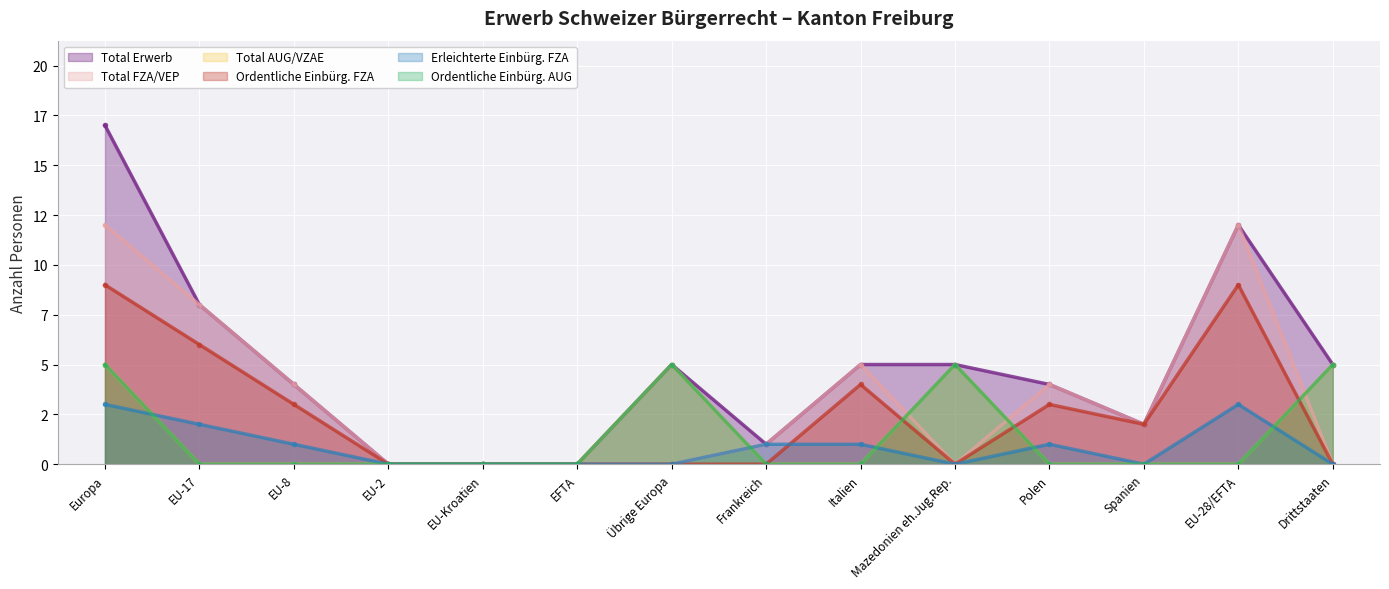

What is the sum of the Total FZA/VEP values at EU-28/EFTA and Frankreich?

13